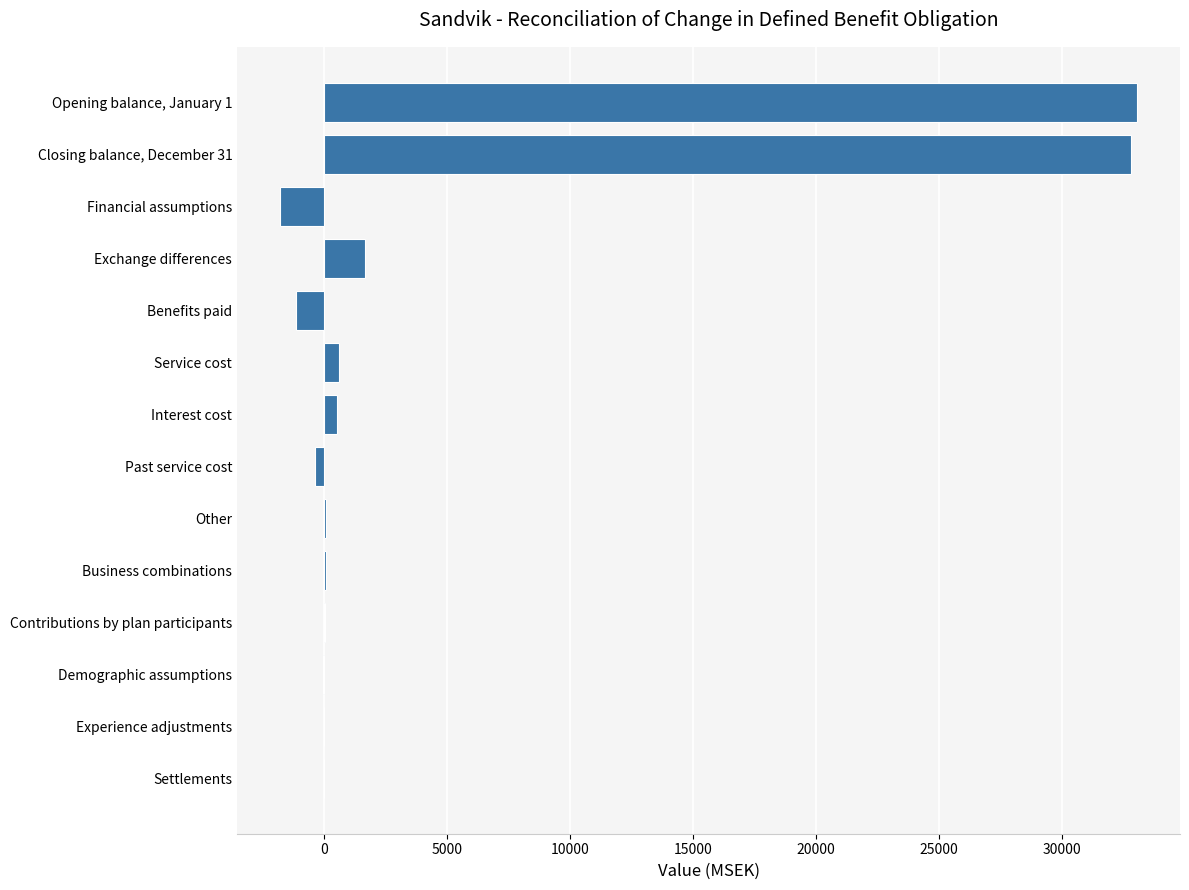

What is the sum of all values?

65596